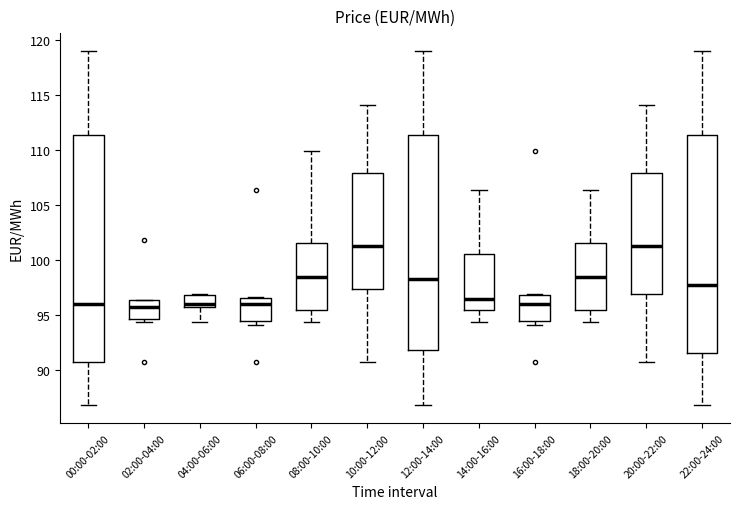

Reading left to right, transcribe this box plot: for each box, give where its median line is, the range the box spans, and where its two whiskers end, as read against the y-axis. The values are not printed on the chart, so give them approximately, as read against the axis.

00:00-02:00: median 96.0, box 90.5 to 111.5, whiskers 87.0 to 119.0
02:00-04:00: median 95.5, box 94.5 to 96.5, whiskers 94.5 (just below the box's lower edge) to 96.5
04:00-06:00: median 96.0, box 95.5 to 97.0, whiskers 94.5 to 97.0
06:00-08:00: median 96.0, box 94.5 to 96.5, whiskers 94.0 to 96.5
08:00-10:00: median 98.5, box 95.5 to 101.5, whiskers 94.5 to 110.0
10:00-12:00: median 101.5, box 97.5 to 108.0, whiskers 90.5 to 114.0
12:00-14:00: median 98.5, box 92.0 to 111.5, whiskers 87.0 to 119.0
14:00-16:00: median 96.5, box 95.5 to 100.5, whiskers 94.5 to 106.5
16:00-18:00: median 96.0, box 94.5 to 97.0, whiskers 94.0 to 97.0
18:00-20:00: median 98.5, box 95.5 to 101.5, whiskers 94.5 to 106.5
20:00-22:00: median 101.5, box 97.0 to 108.0, whiskers 90.5 to 114.0
22:00-24:00: median 97.5, box 91.5 to 111.5, whiskers 87.0 to 119.0